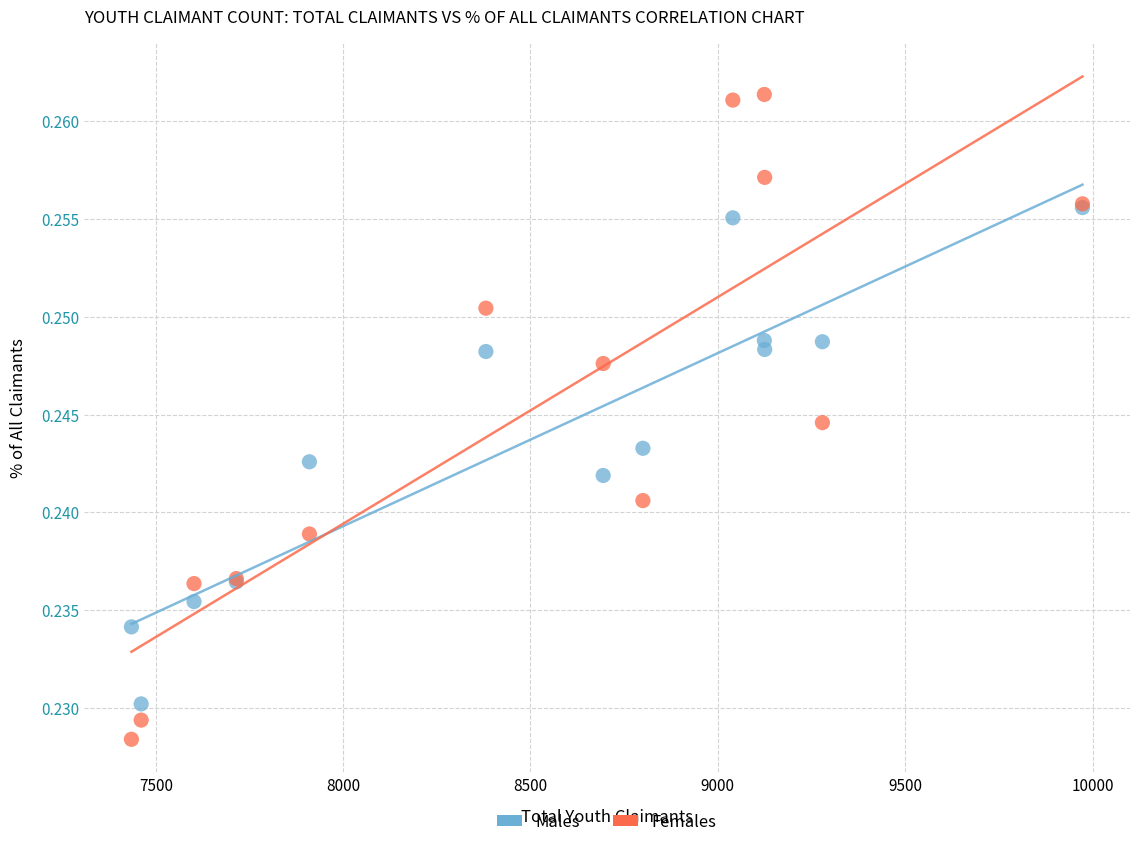

What are all the series names shown in the legend?

Males, Females